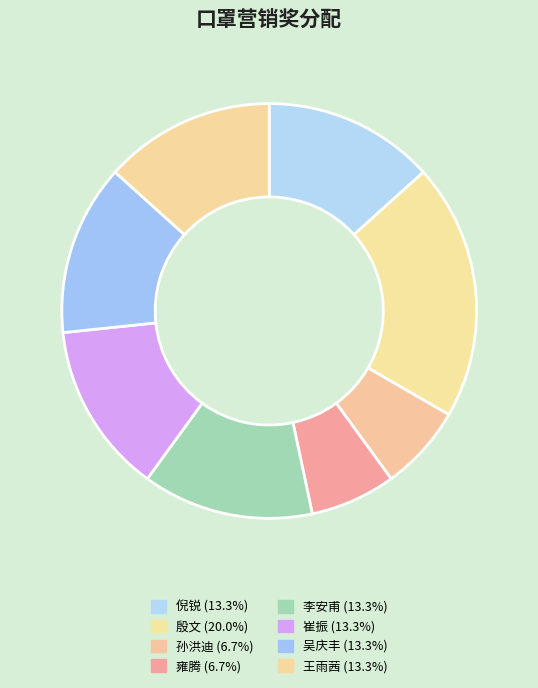

Is there a majority slice in this chart?

No